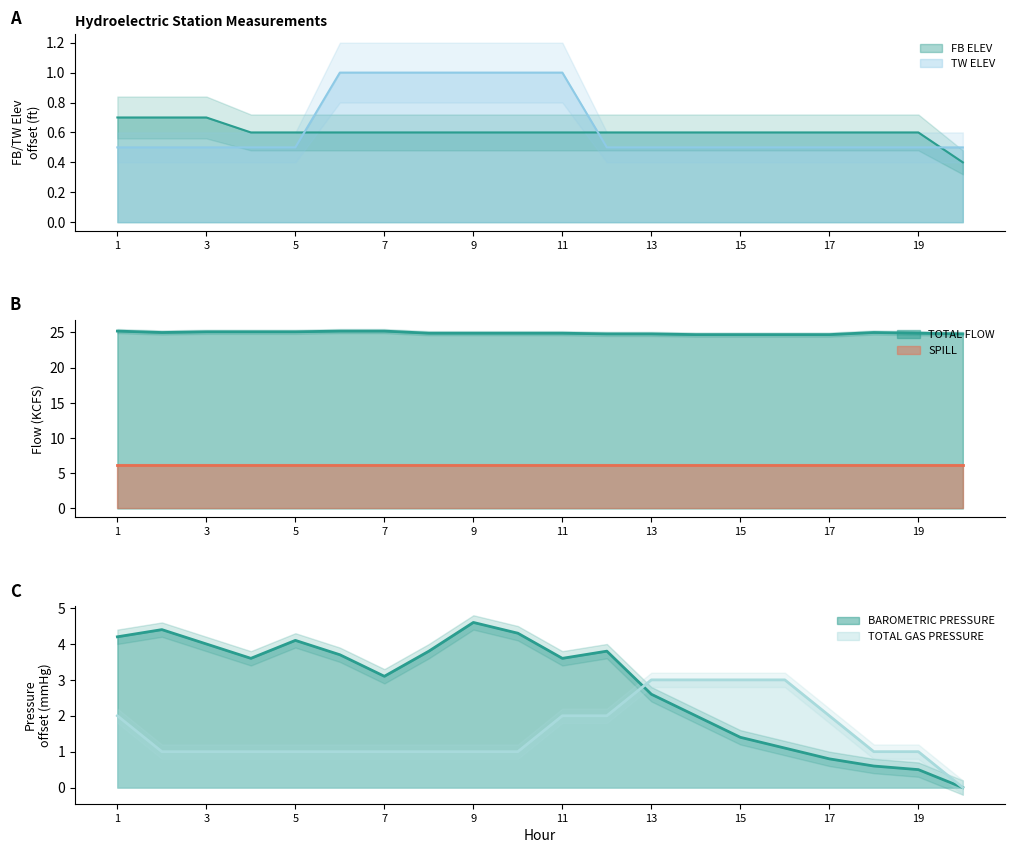

In BAROMETRIC PRESSURE, how many points are lower than both neighbors (excluding endpoints)?

3